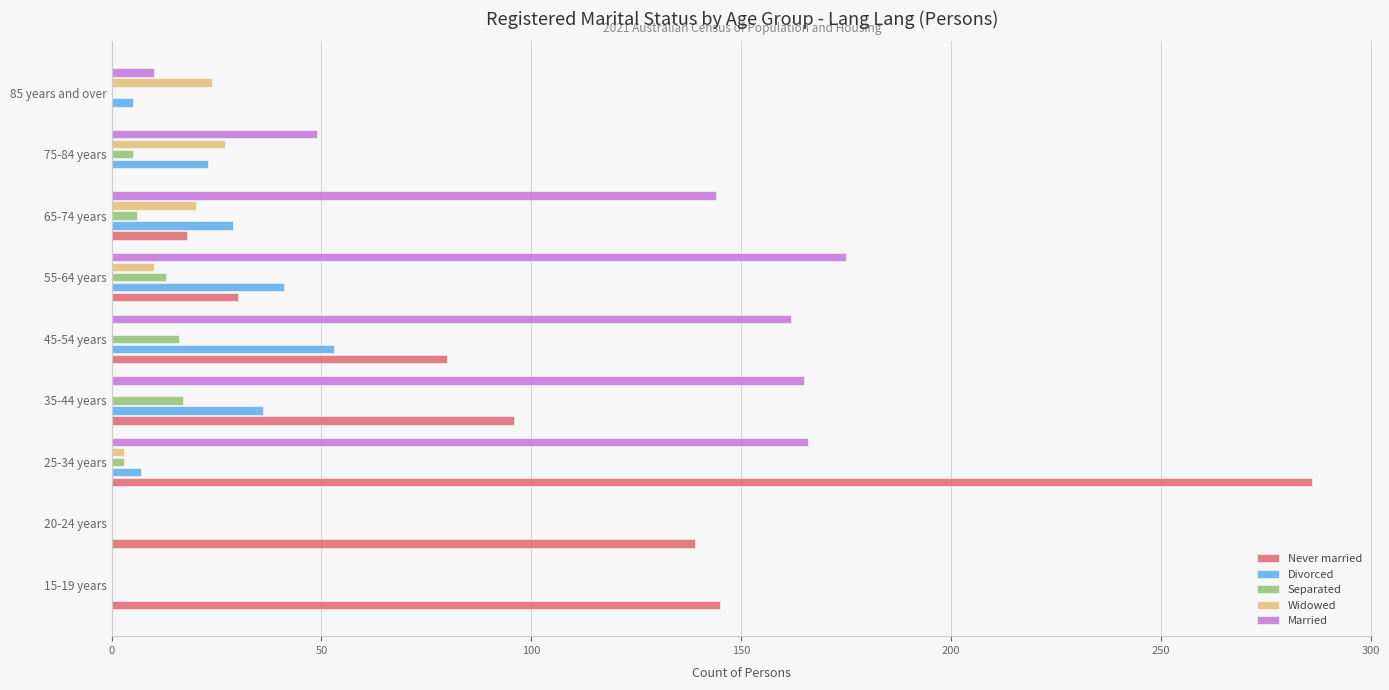

What is the highest value of the Never married series?

286